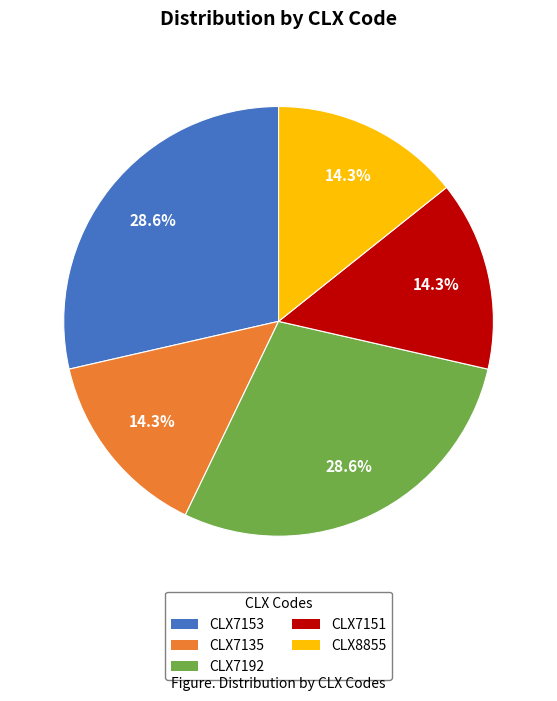

Count the number of slices in the pie.

5